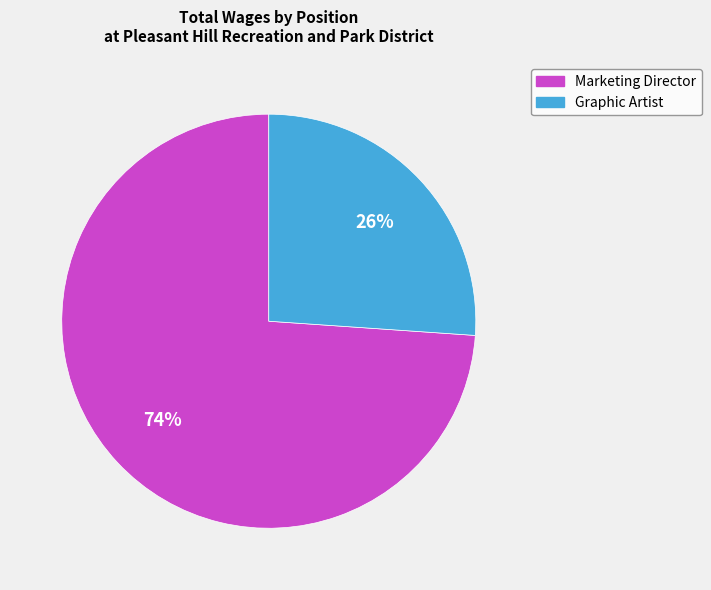

Does Graphic Artist account for over 50% of the chart?

No